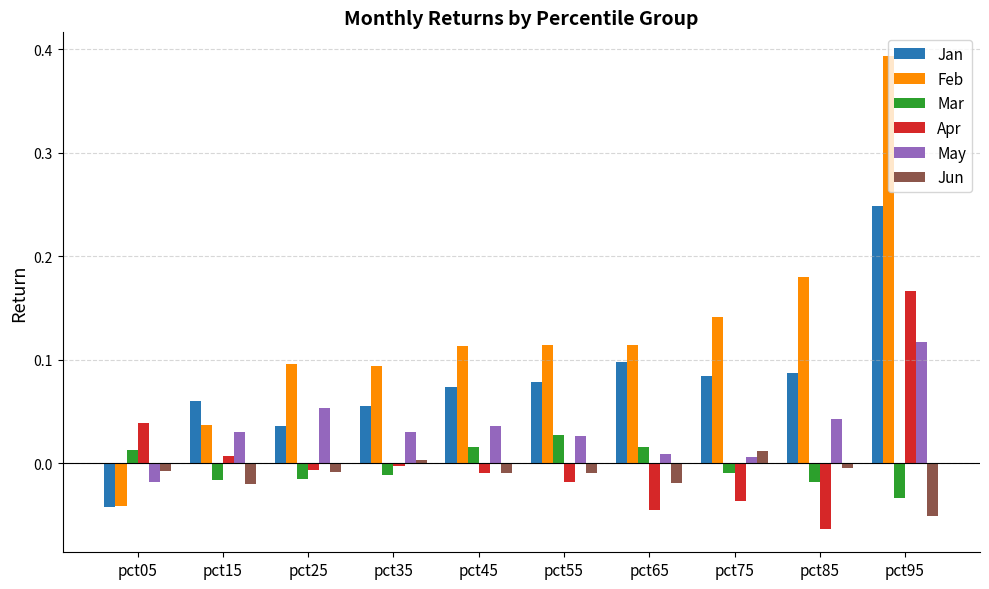

Where is Apr nearest to the value 0?

pct35